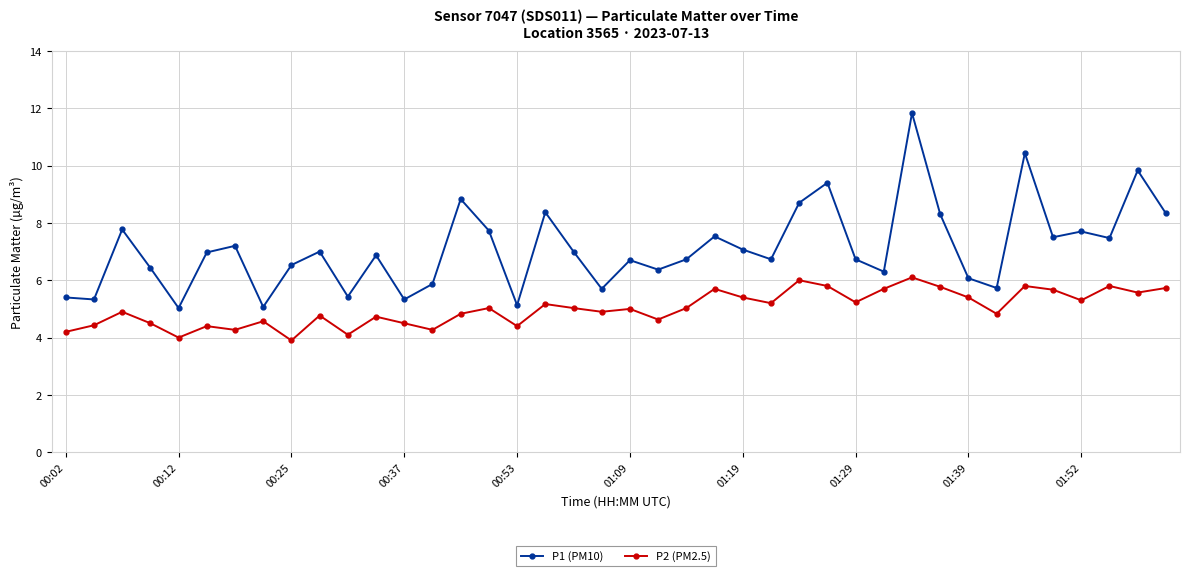

What is the difference between the maximum and minimum values in the P2 (PM2.5) series?

2.2